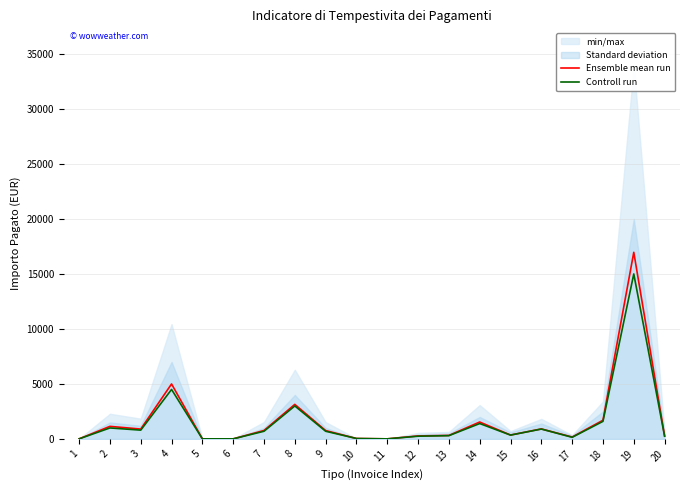

Which category has the lowest value in the Controll run series?

5